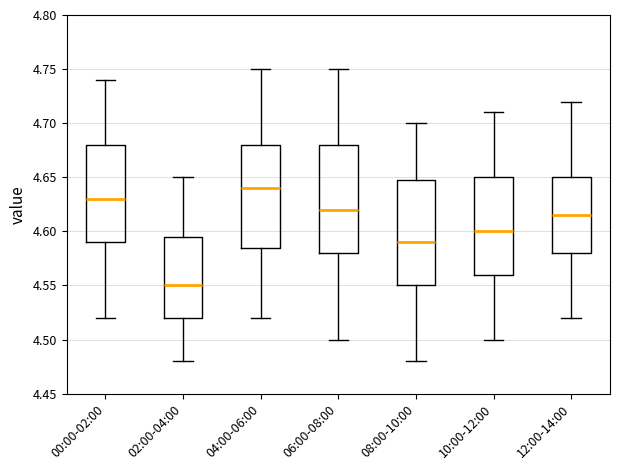

Where is the lower edge of the box for 02:00-04:00 on the y-axis? The values are not printed on the chart, so give them approximately, as read against the axis.

4.520